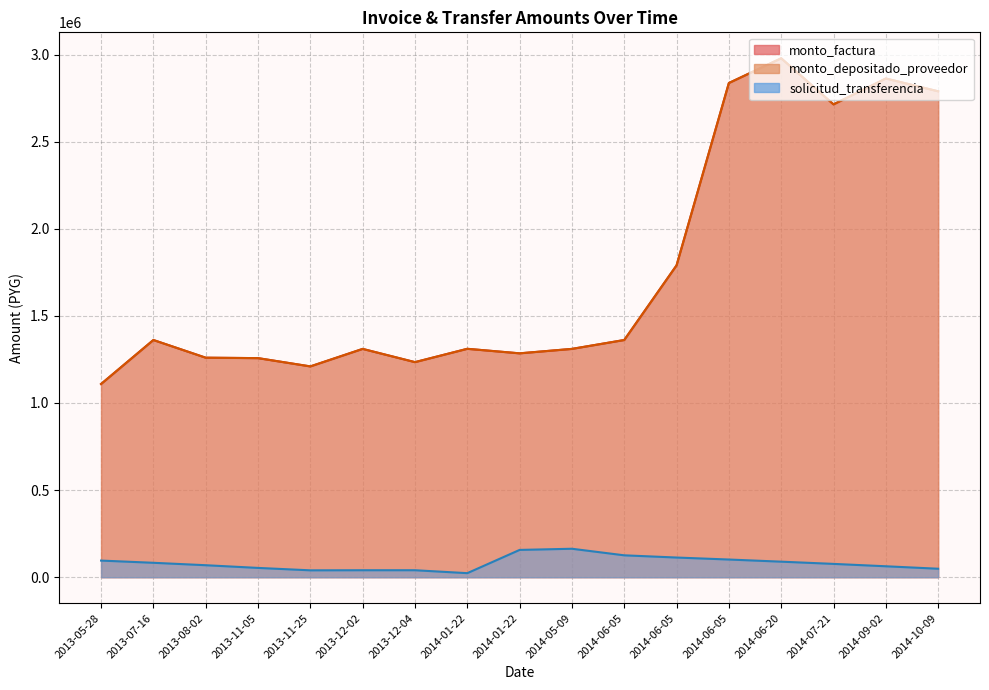

Which label corresponds to the largest value in the chart?

2014-06-20